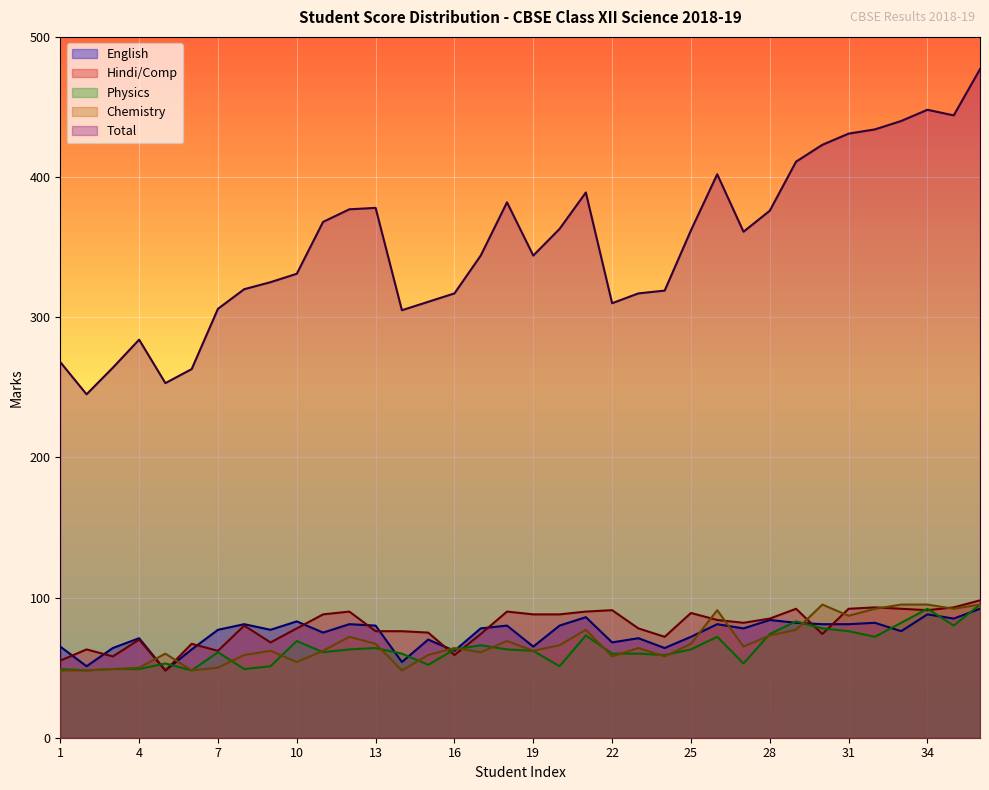

The value of English at 26 is 81. True or false?

True